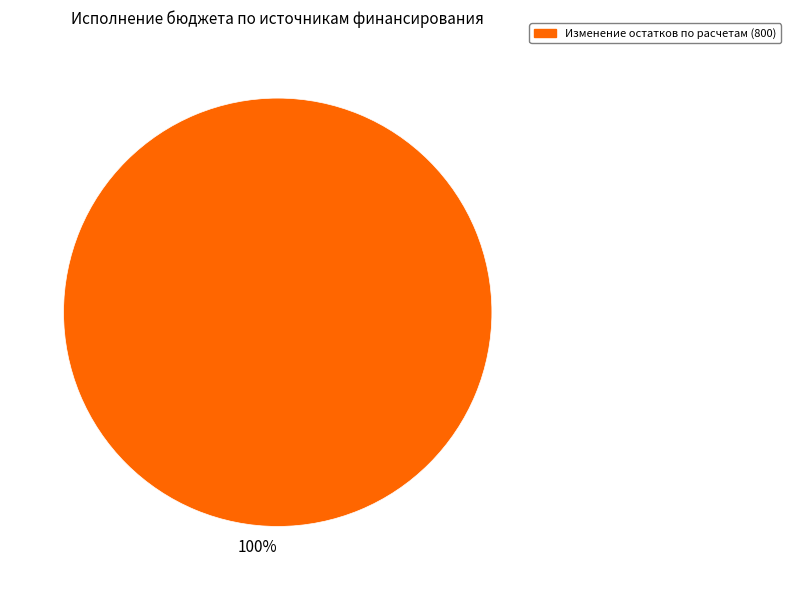

Is there a majority slice in this chart?

Yes